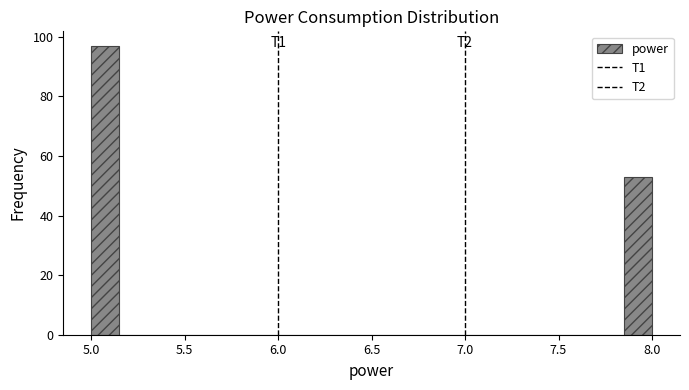

Read against the x-axis, roughly where is the centre of the tallest bar?

5.10